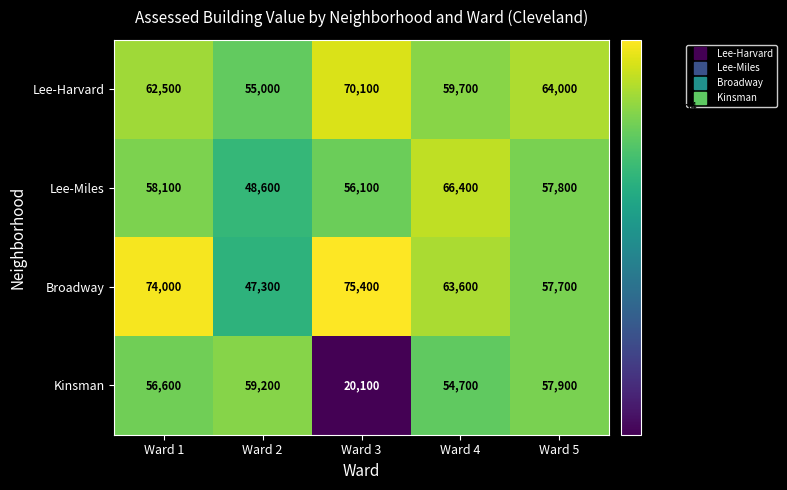

What is the average value of the Kinsman series?

49700